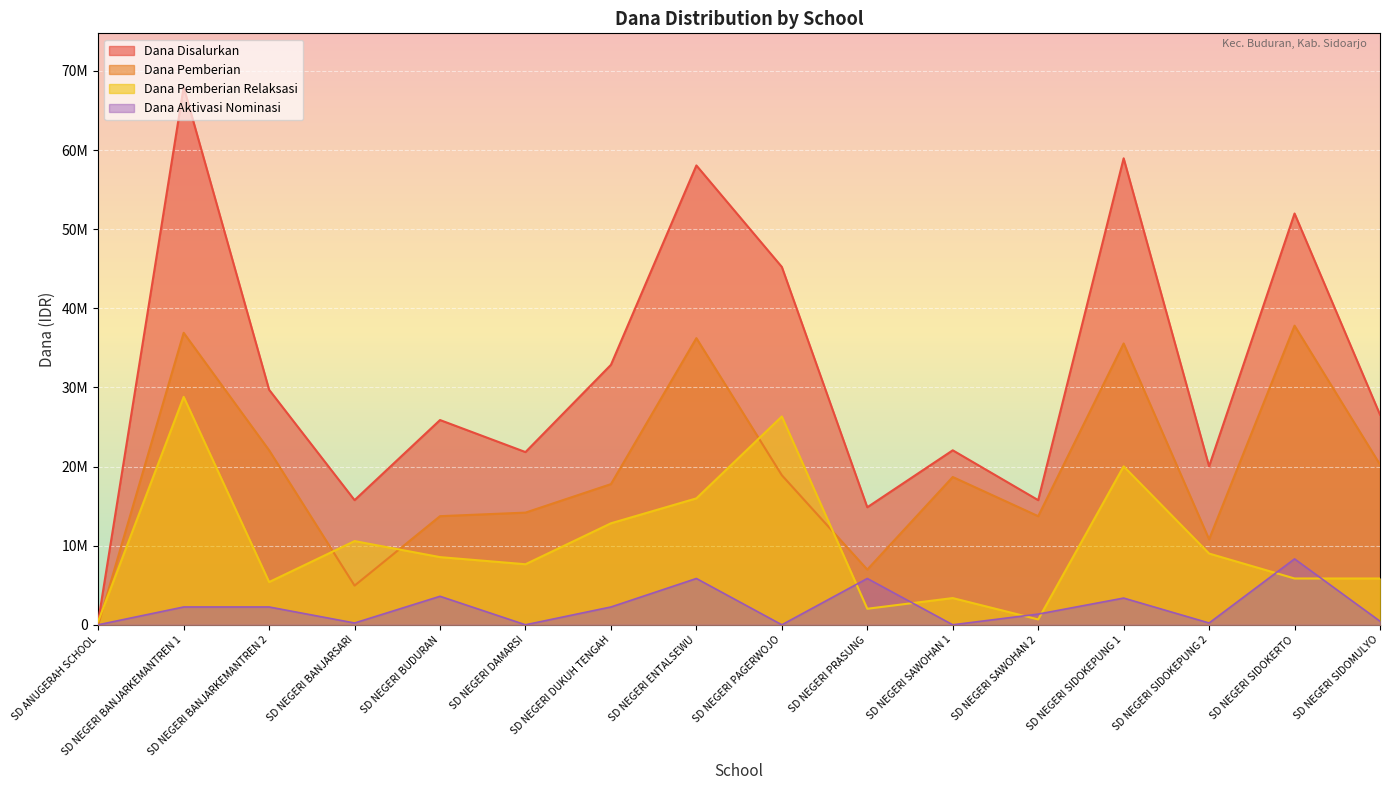

Which series has the widest spread of values?

Dana Disalurkan